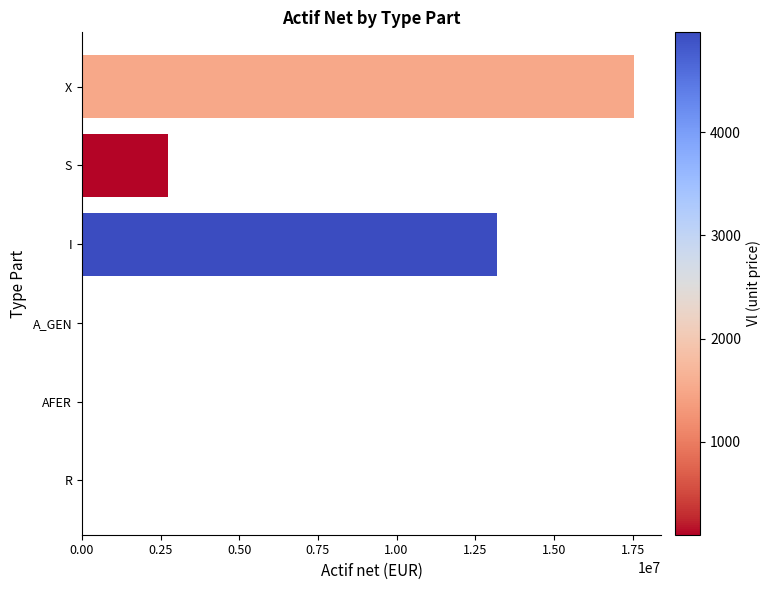

What is the sum of all values?

33452082.0